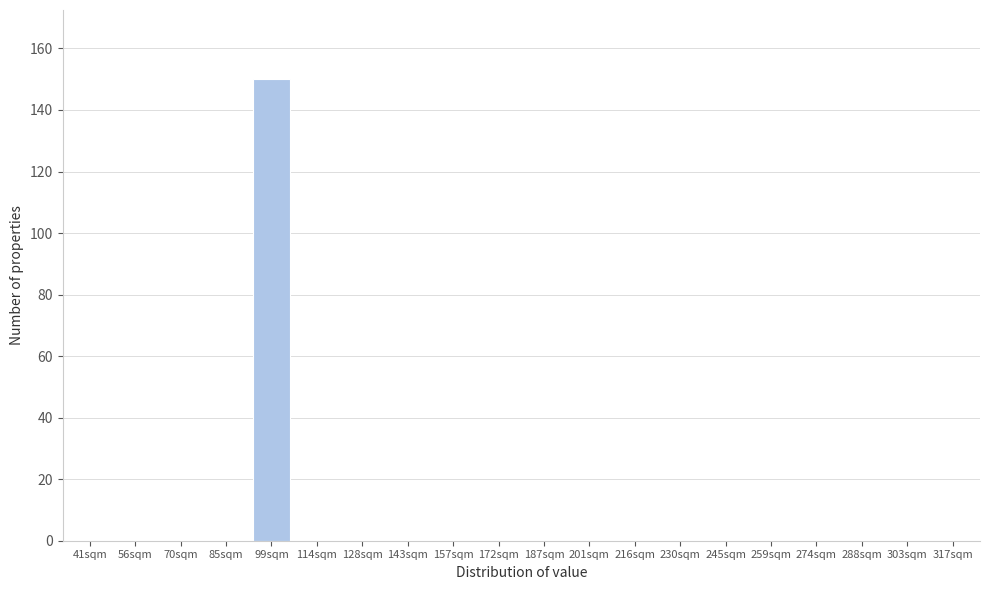

Reading right to left, extract all data points from this chart.

317sqm=0	303sqm=0	288sqm=0	274sqm=0	259sqm=0	245sqm=0	230sqm=0	216sqm=0	201sqm=0	187sqm=0	172sqm=0	157sqm=0	143sqm=0	128sqm=0	114sqm=0	99sqm=150	85sqm=0	70sqm=0	56sqm=0	41sqm=0